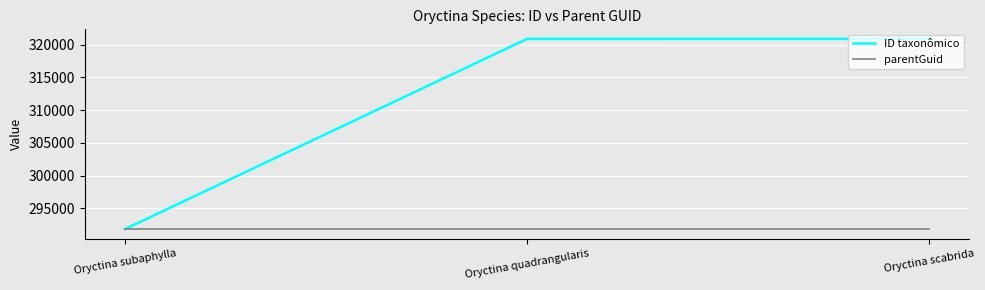

Which series has the widest spread of values?

ID taxonômico